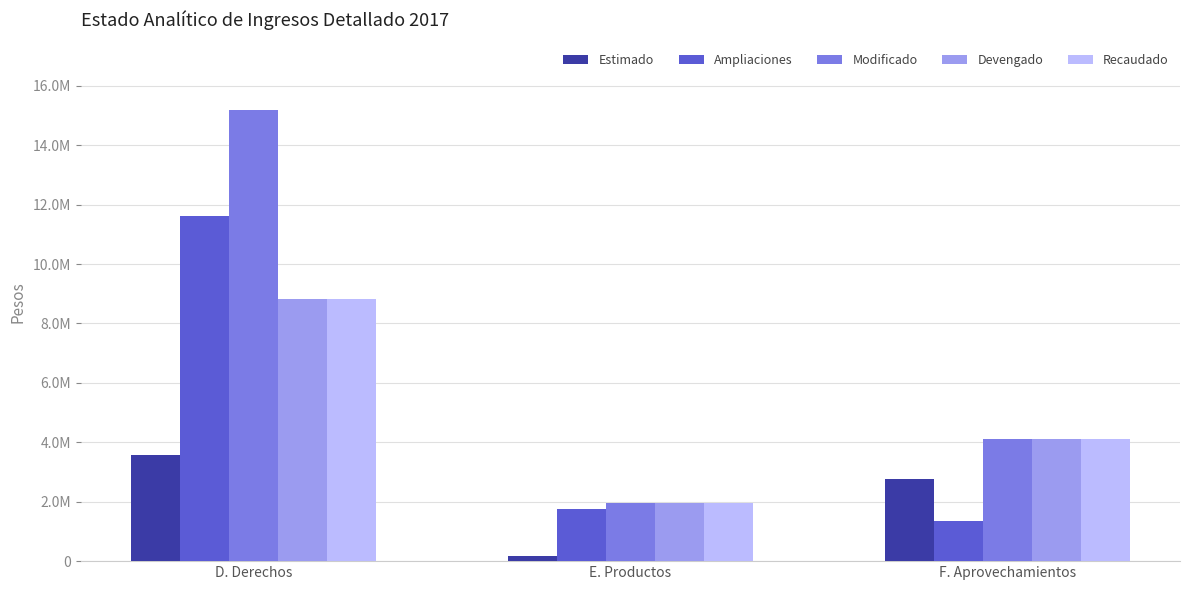

What is the difference between the maximum and minimum values in the Devengado series?

6884513